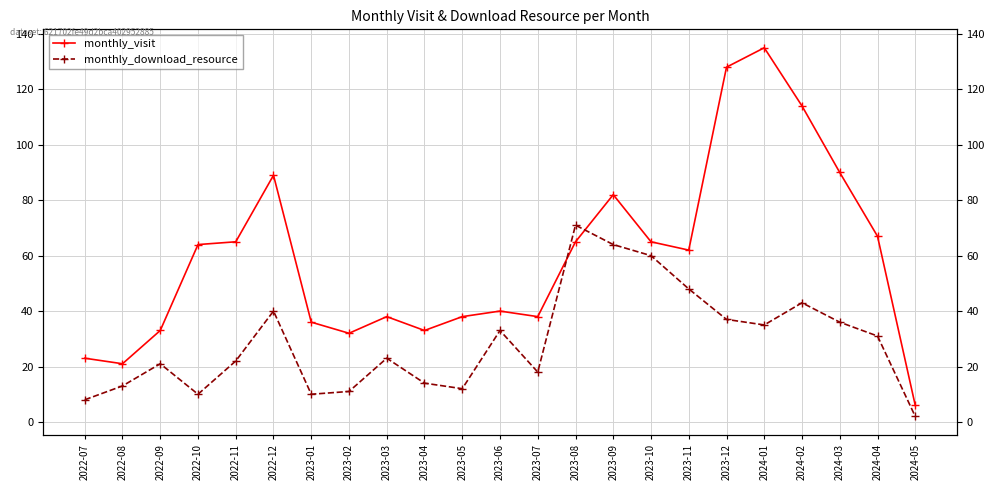

Where does the monthly_download_resource series first go above 23?

2022-12